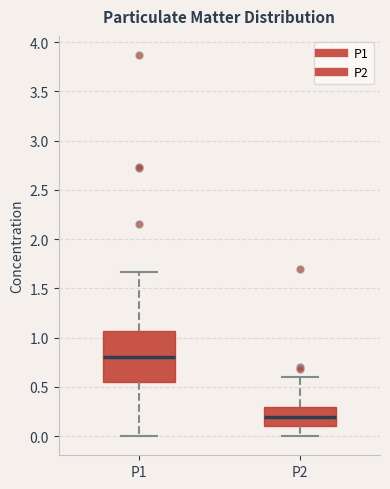

Reading left to right, read every box against the y-axis: the position of its median line, the range the box covers, and the ends of its whiskers. The values are not printed on the chart, so give them approximately, as read against the axis.

P1: median 0.80, box 0.55 to 1.05, whiskers 0.00 to 1.65
P2: median 0.20, box 0.10 to 0.30, whiskers 0.00 to 0.60